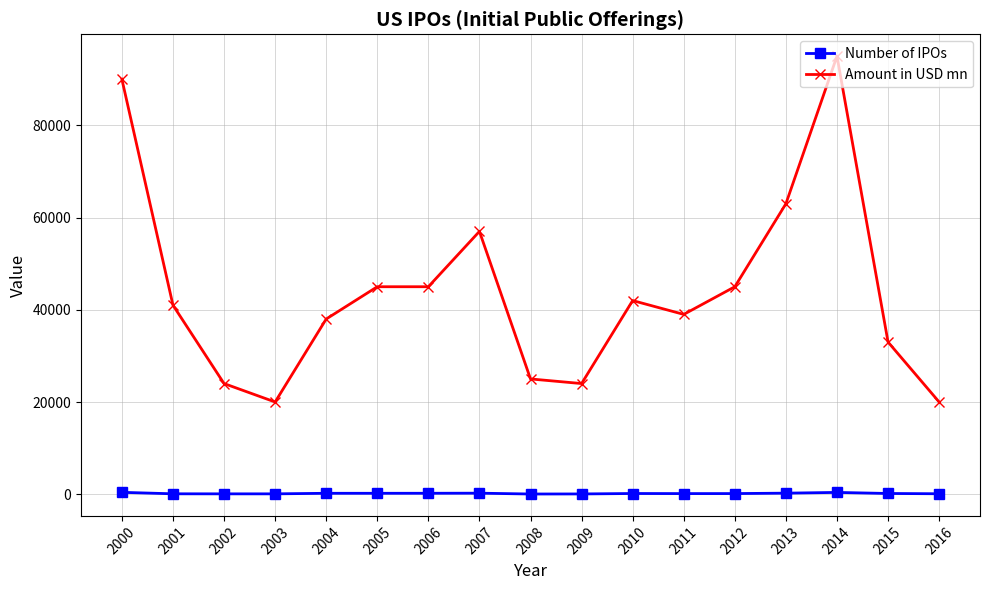

What is the maximum value for Number of IPOs?

410